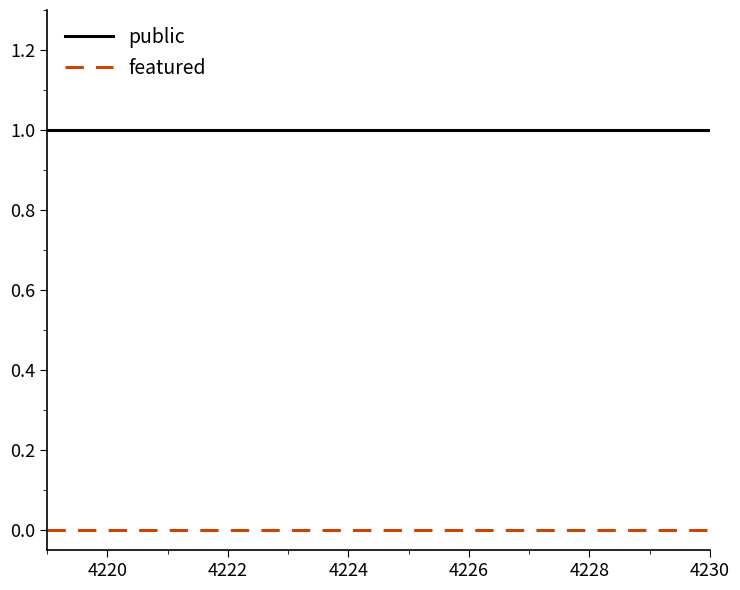

True or false: public and featured intersect in this chart.

False